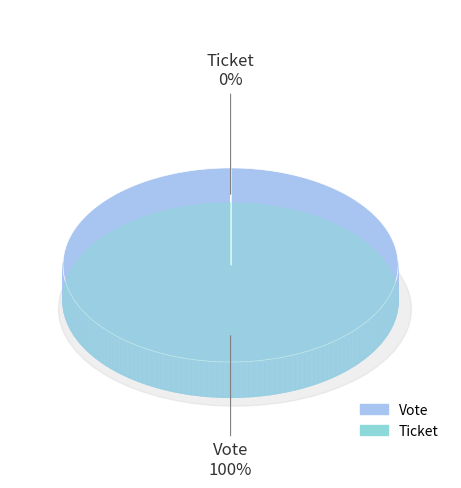

Is Vote the majority of the pie?

Yes